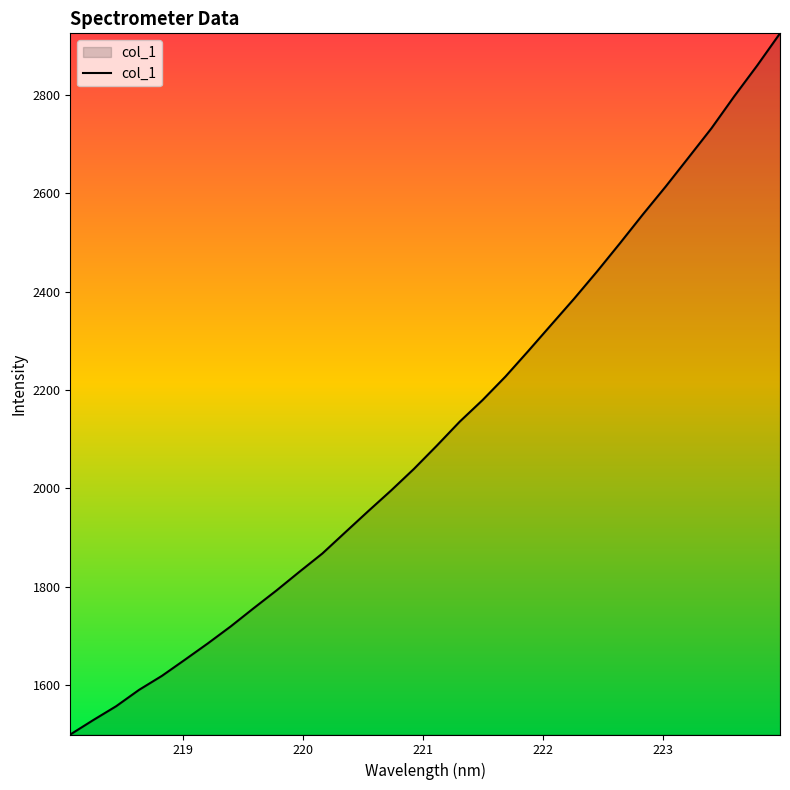

What is the smallest value displayed?

1498.8